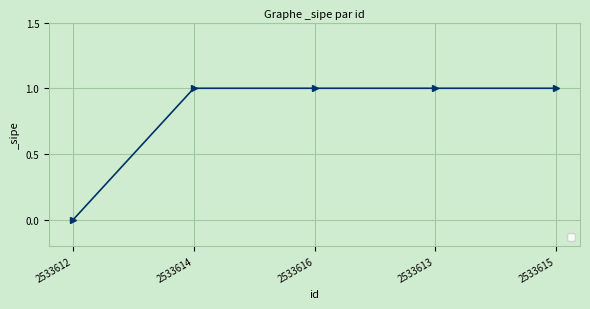

Reading right to left, what are all the values shown in this chart?

2533615=1	2533613=1	2533616=1	2533614=1	2533612=0